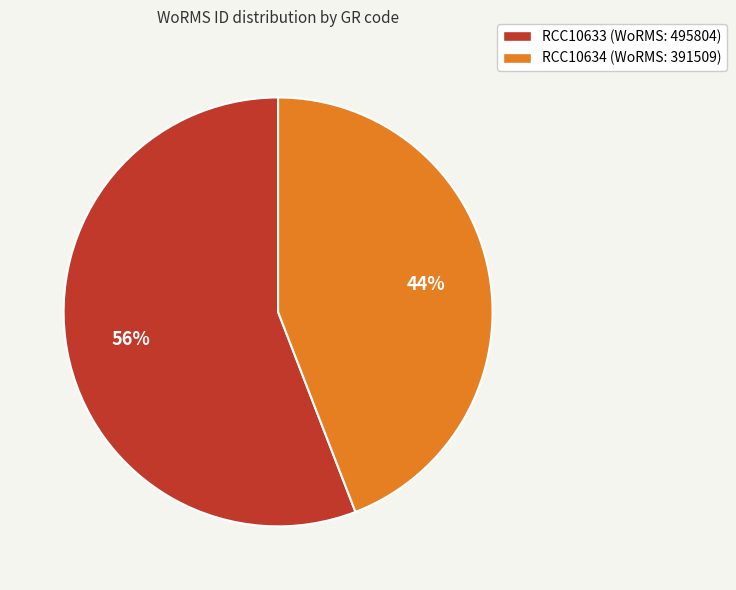

How many segments does this pie chart have?

2